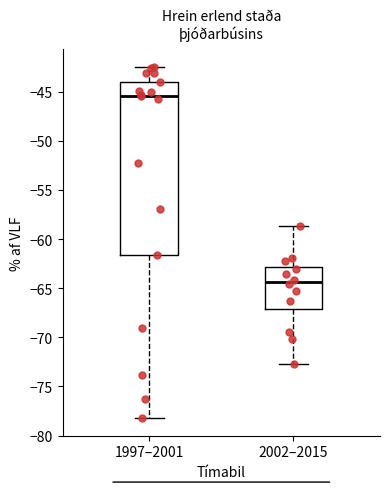

Where is the upper edge of the box for 2002–2015 on the y-axis? The values are not printed on the chart, so give them approximately, as read against the axis.

-63.0